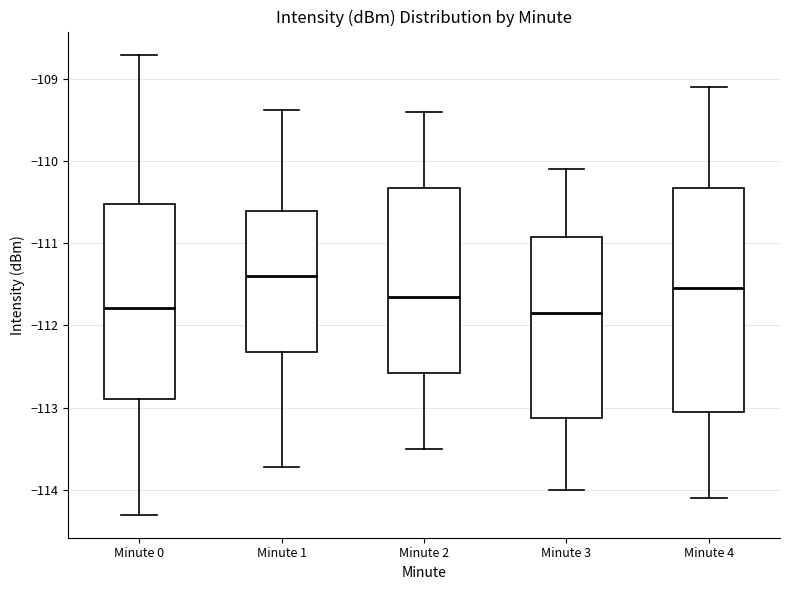

Reading left to right, read every box against the y-axis: the position of its median line, the range the box covers, and the ends of its whiskers. The values are not printed on the chart, so give them approximately, as read against the axis.

Minute 0: median -111.8, box -112.9 to -110.5, whiskers -114.3 to -108.7
Minute 1: median -111.4, box -112.3 to -110.6, whiskers -113.7 to -109.4
Minute 2: median -111.6, box -112.6 to -110.3, whiskers -113.5 to -109.4
Minute 3: median -111.8, box -113.1 to -110.9, whiskers -114.0 to -110.1
Minute 4: median -111.5, box -113.0 to -110.3, whiskers -114.1 to -109.1